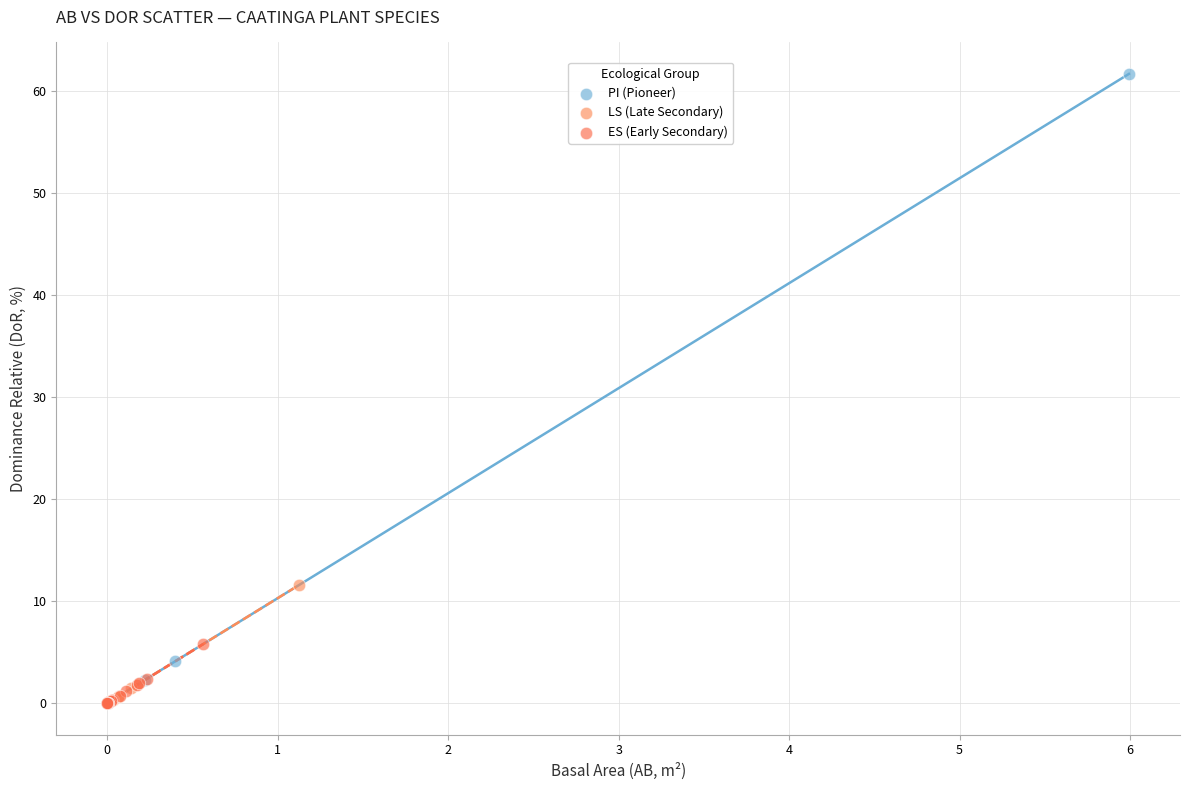

Which series reaches the maximum Y coordinate?

PI (Pioneer)